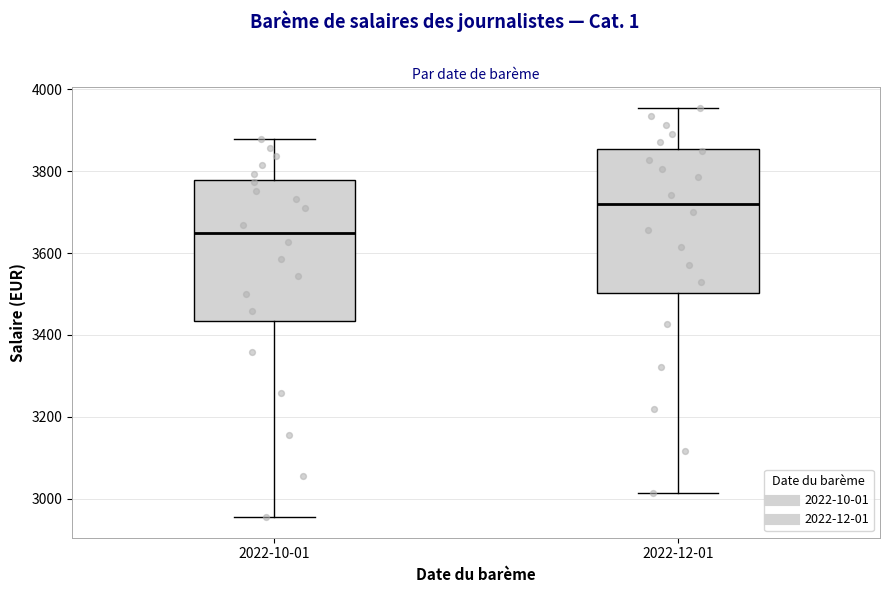

Which box's median line is the lowest?

2022-10-01